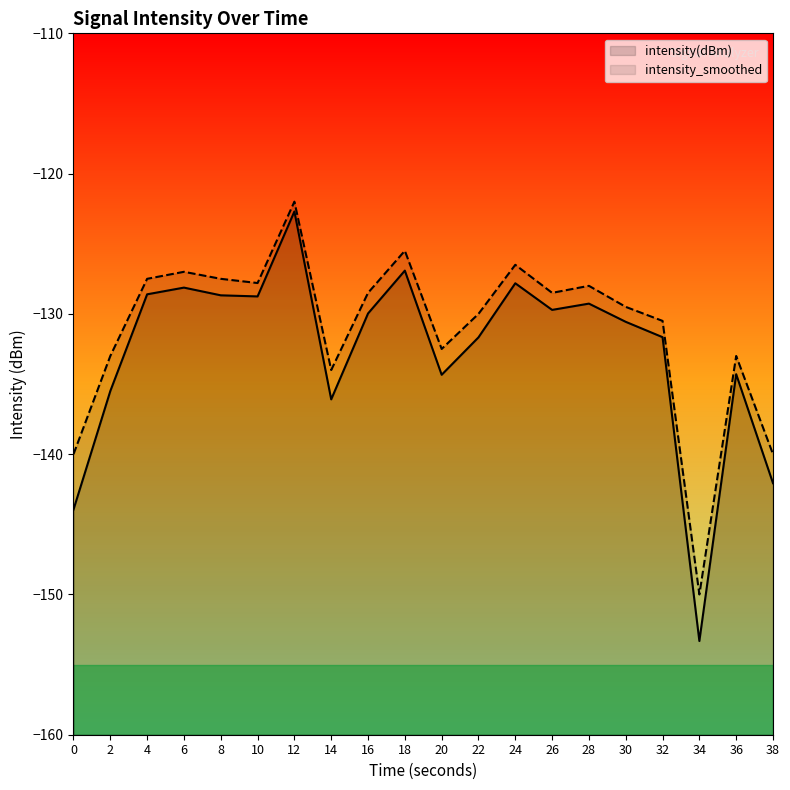

Rank the series at 36 from highest to lowest value.

intensity_smoothed, intensity(dBm)